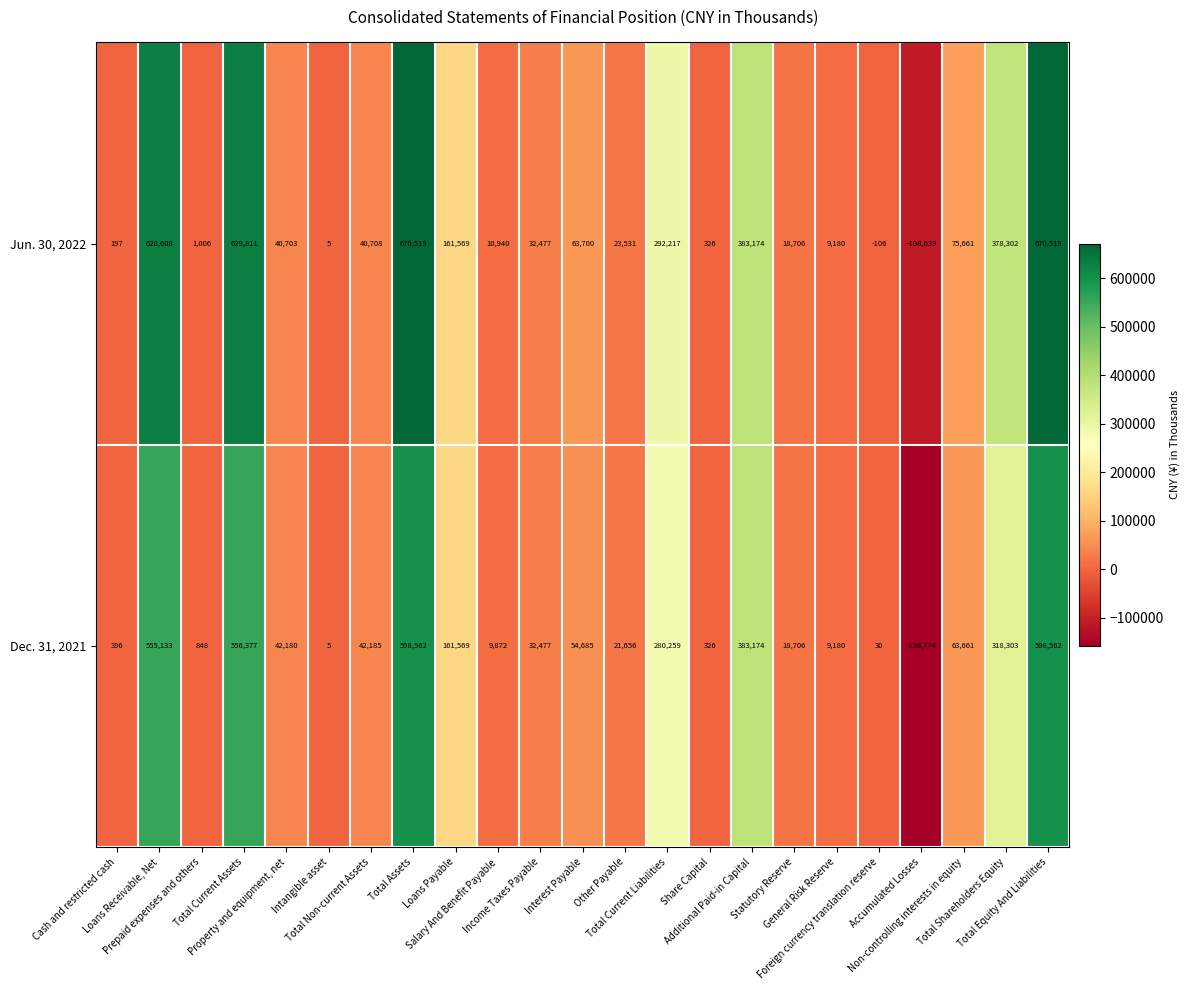

What is the minimum value shown in the chart?

-156774